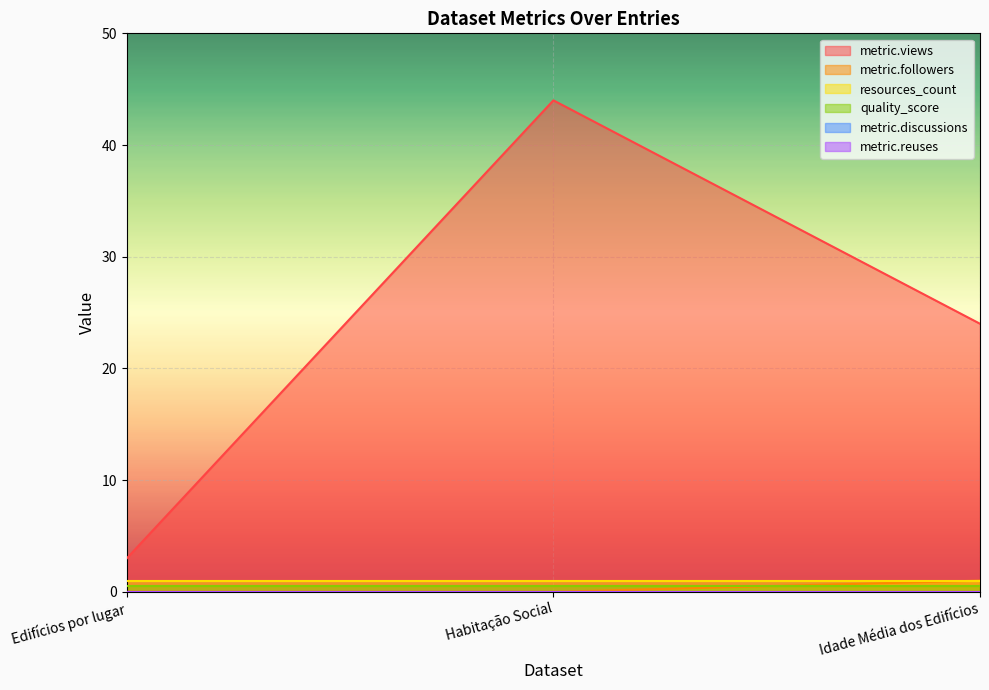

At how many categories does at least one series exceed 36?

1